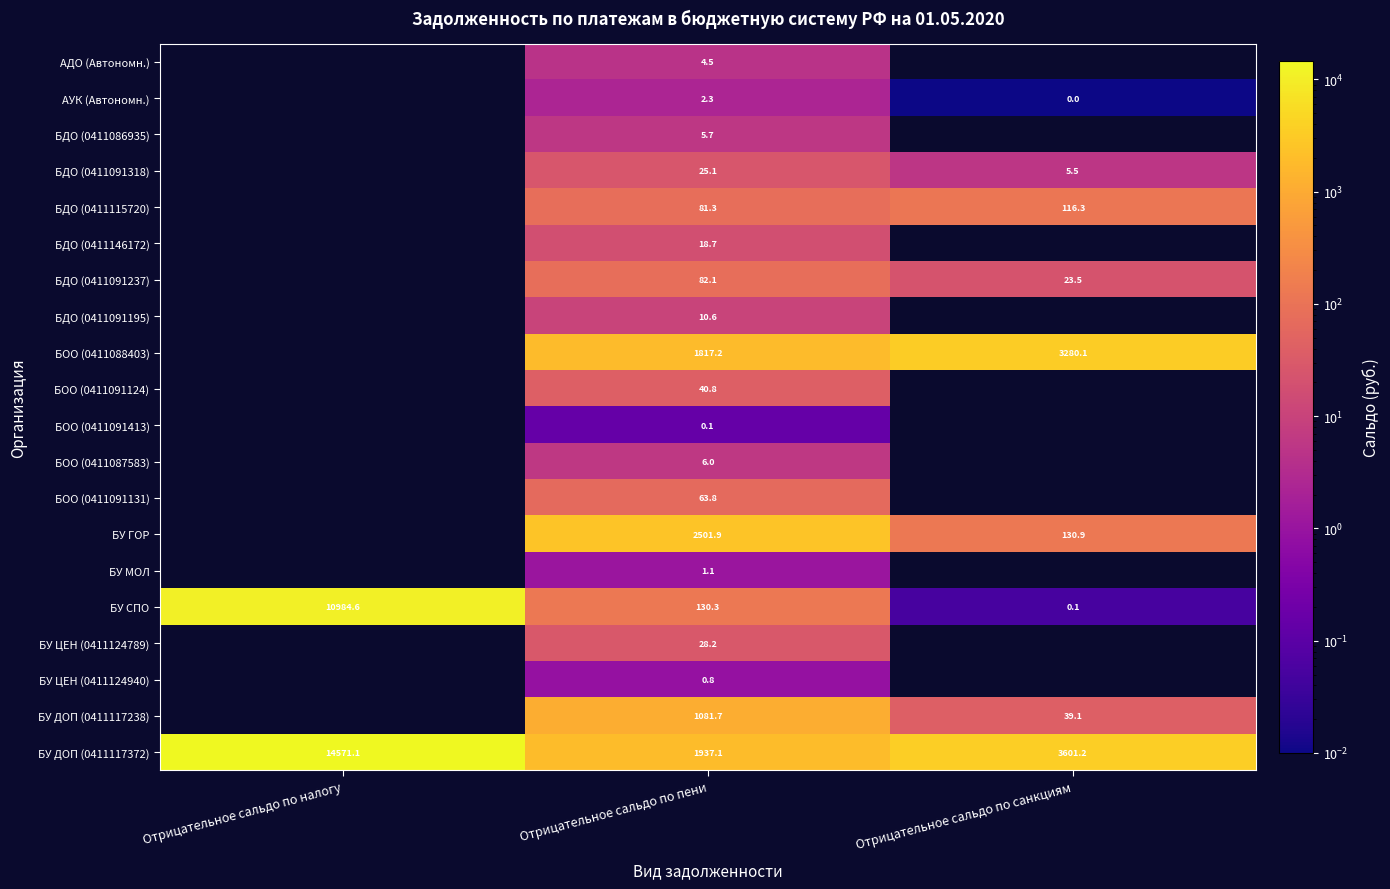

Is it true that БДО (0411091318) equals 25.1 at Отрицательное сальдо по пени?

True